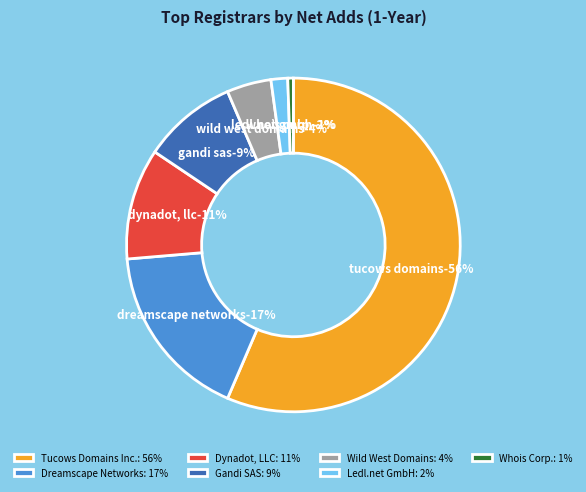

The Ledl.net GmbH slice represents 1% of the pie. True or false?

False